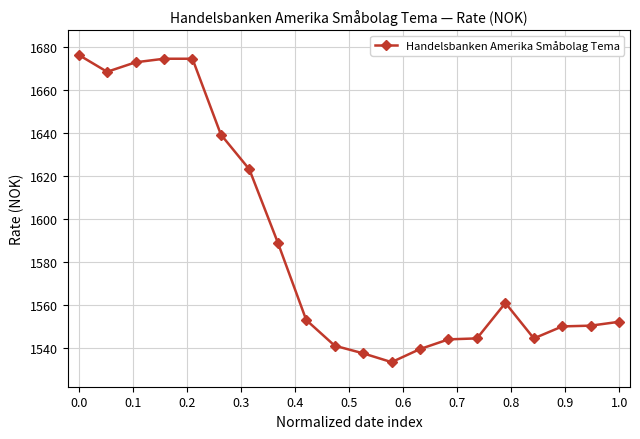

What is the value of the 20th point from the left?

1552.1